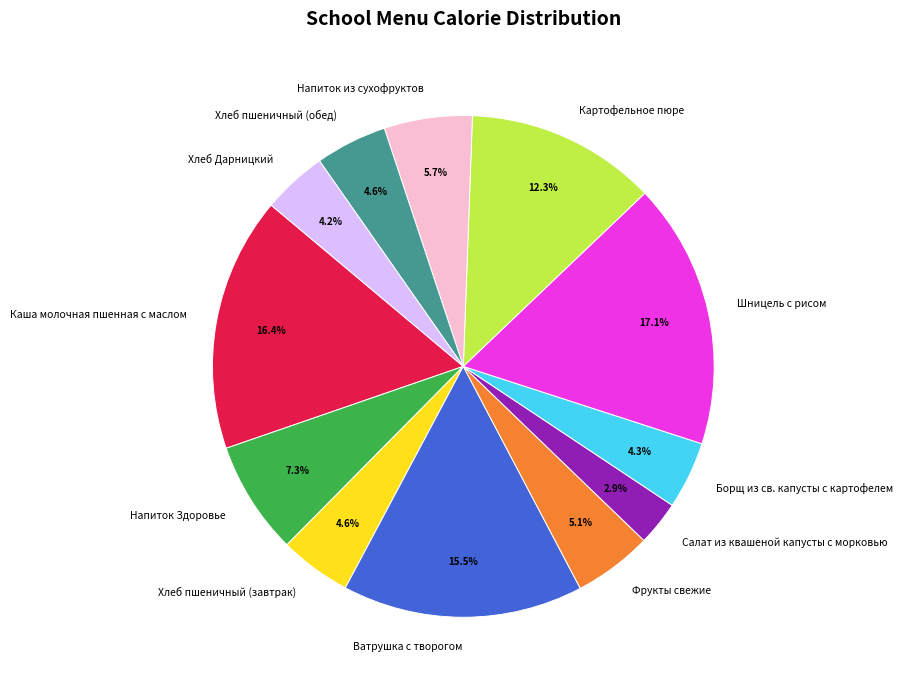

Between Салат из квашеной капусты с морковью and Напиток из сухофруктов, which is larger?

Напиток из сухофруктов